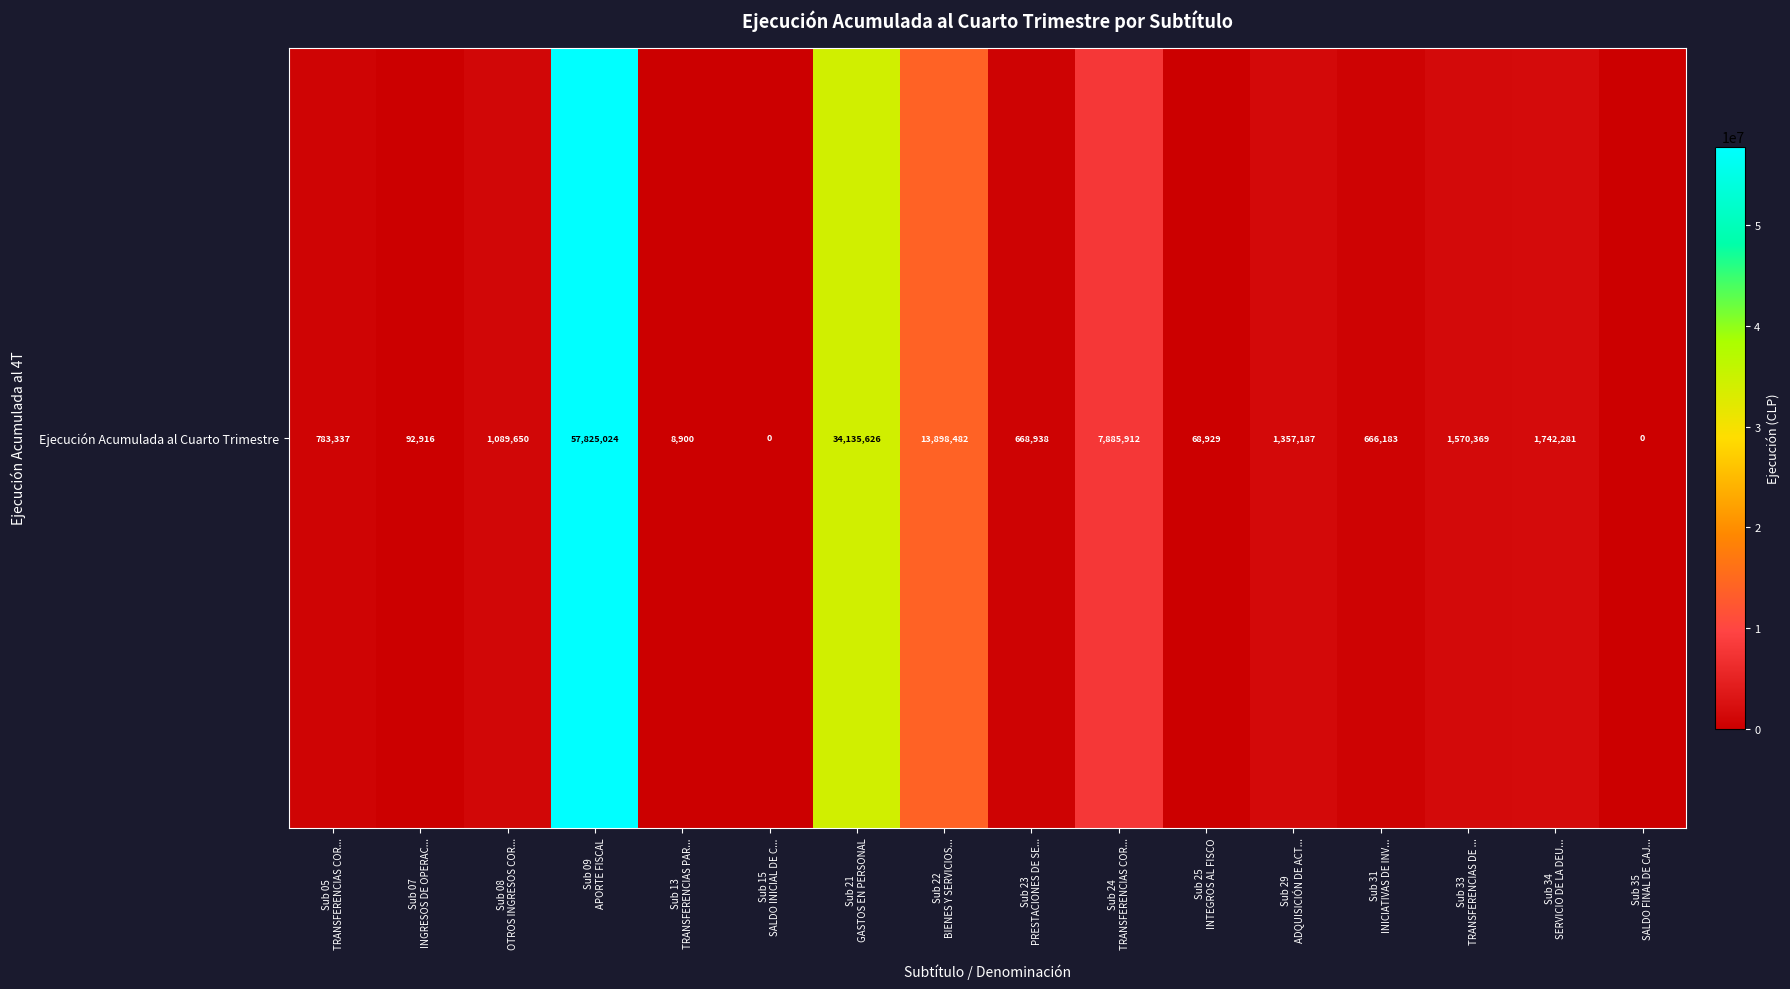

List the labels in order of value, smallest first.

Sub 15
SALDO INICIAL DE C..., Sub 35
SALDO FINAL DE CAJ..., Sub 13
TRANSFERENCIAS PAR..., Sub 25
INTEGROS AL FISCO, Sub 07
INGRESOS DE OPERAC..., Sub 31
INICIATIVAS DE INV..., Sub 23
PRESTACIONES DE SE..., Sub 05
TRANSFERENCIAS COR..., Sub 08
OTROS INGRESOS COR..., Sub 29
ADQUISICIÓN DE ACT..., Sub 33
TRANSFERENCIAS DE ..., Sub 34
SERVICIO DE LA DEU..., Sub 24
TRANSFERENCIAS COR..., Sub 22
BIENES Y SERVICIOS..., Sub 21
GASTOS EN PERSONAL, Sub 09
APORTE FISCAL